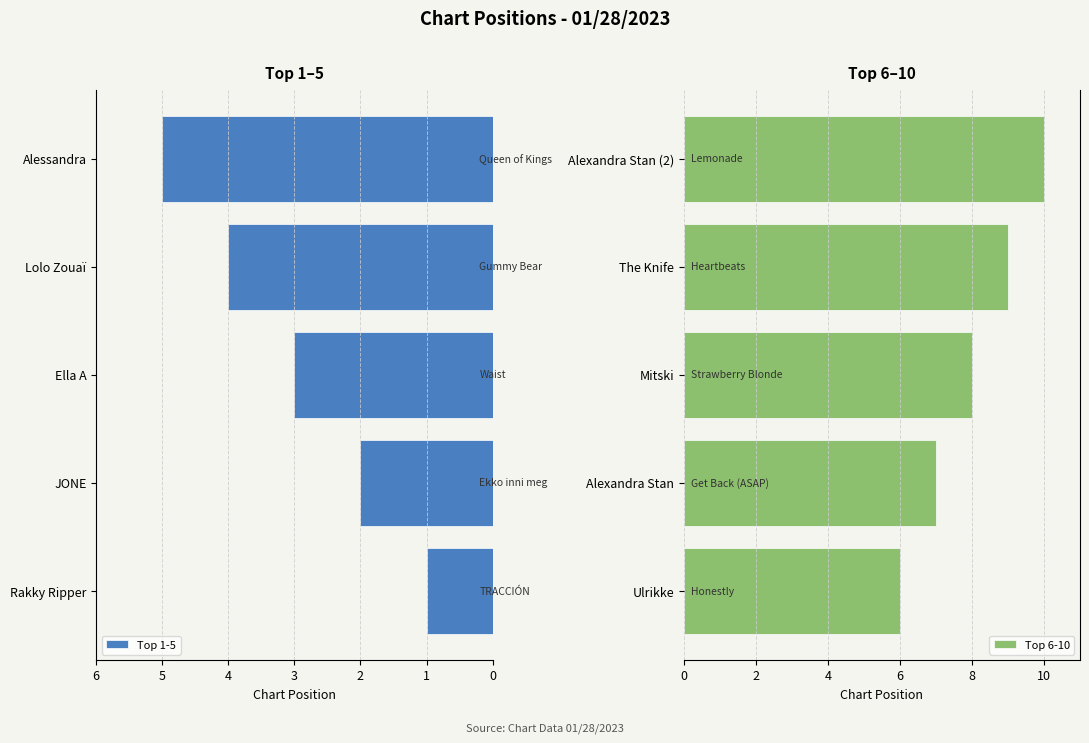

Rank the categories by Top 1-5 value from lowest to highest.

Rakky Ripper, JONE, Ella A, Lolo Zouaï, Alessandra